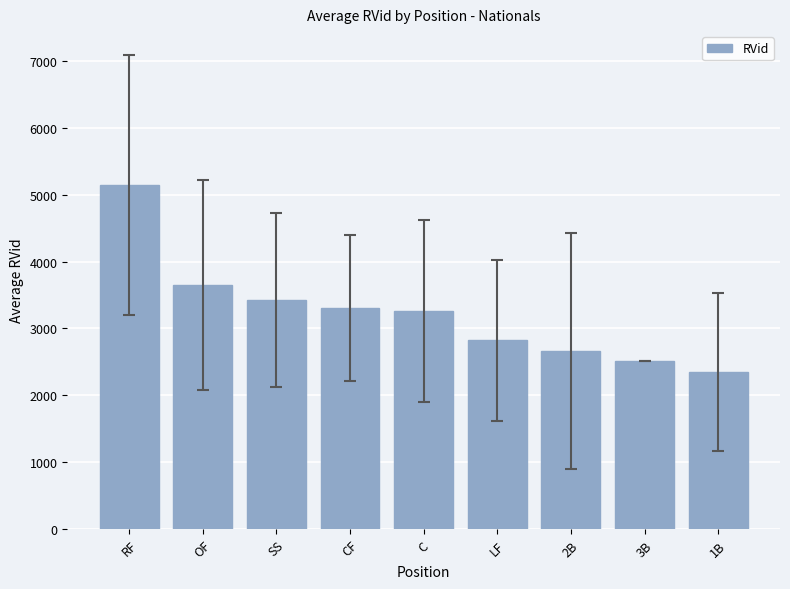

Does the chart contain any negative values?

No